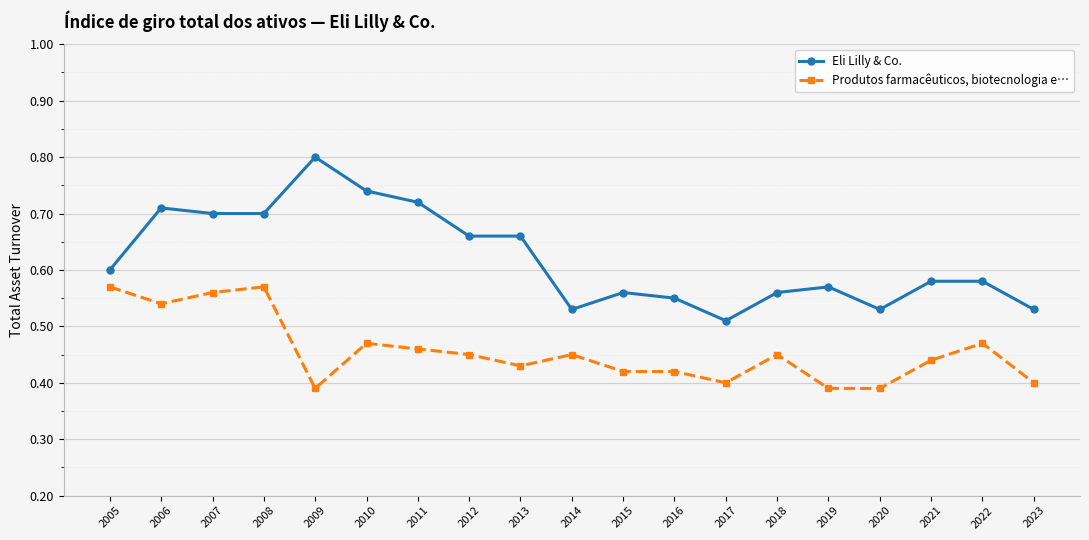

At how many categories does at least one series exceed 0?

19